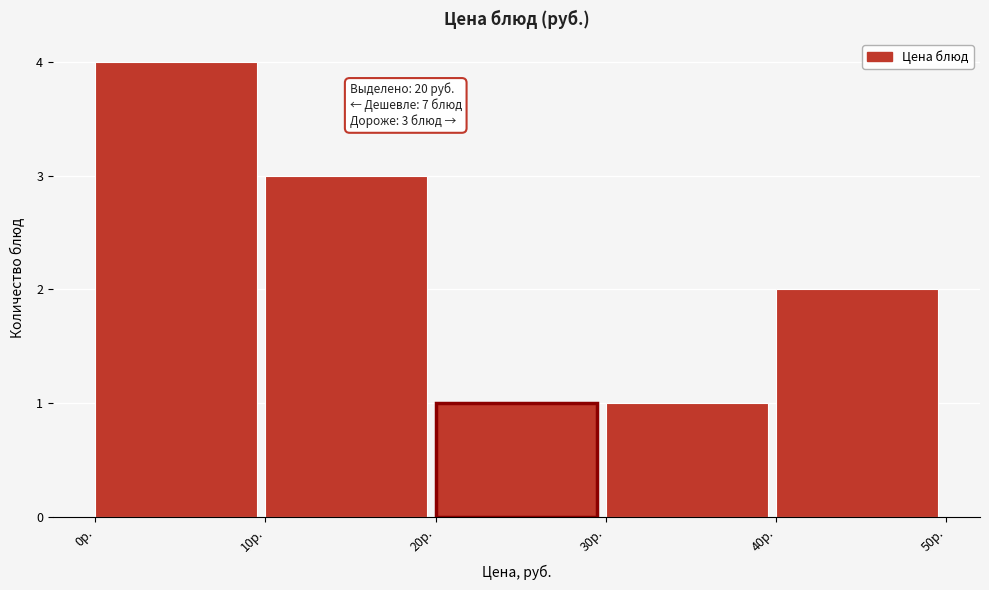

Over which range of the x-axis is the bar tallest?

0 to 10